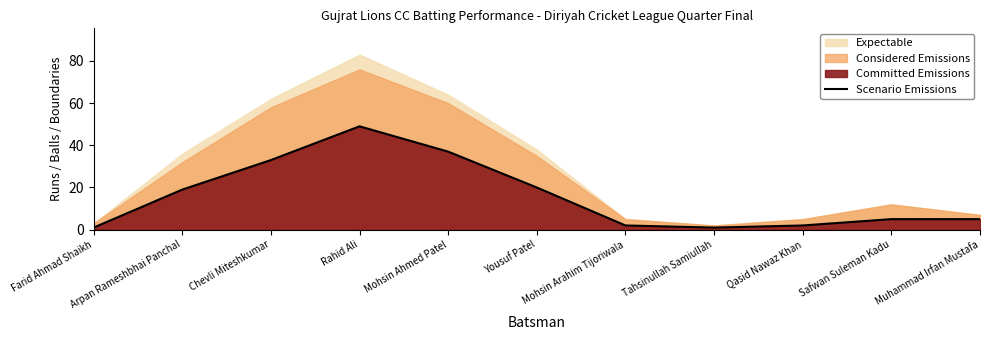

Which category has the highest value across all series?

Rahid Ali